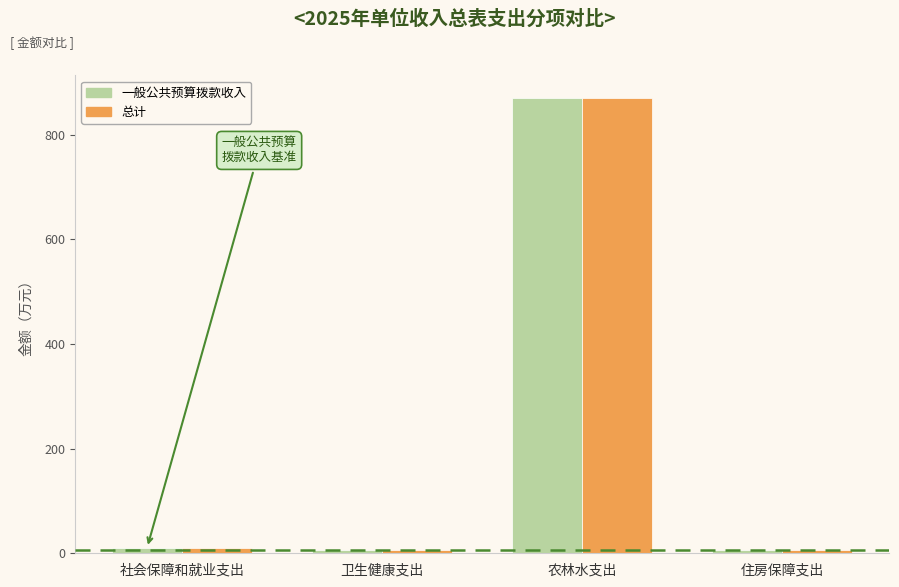

What are all the series names shown in the legend?

一般公共预算拨款收入, 总计